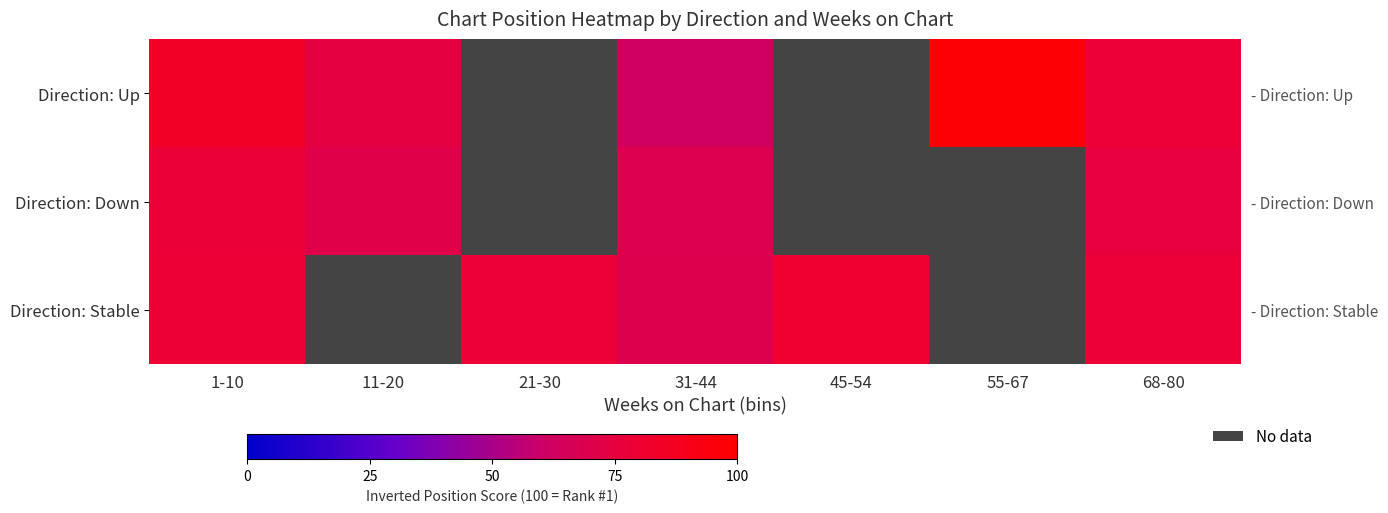

What is the lowest value of the Direction: Up series?

62.5